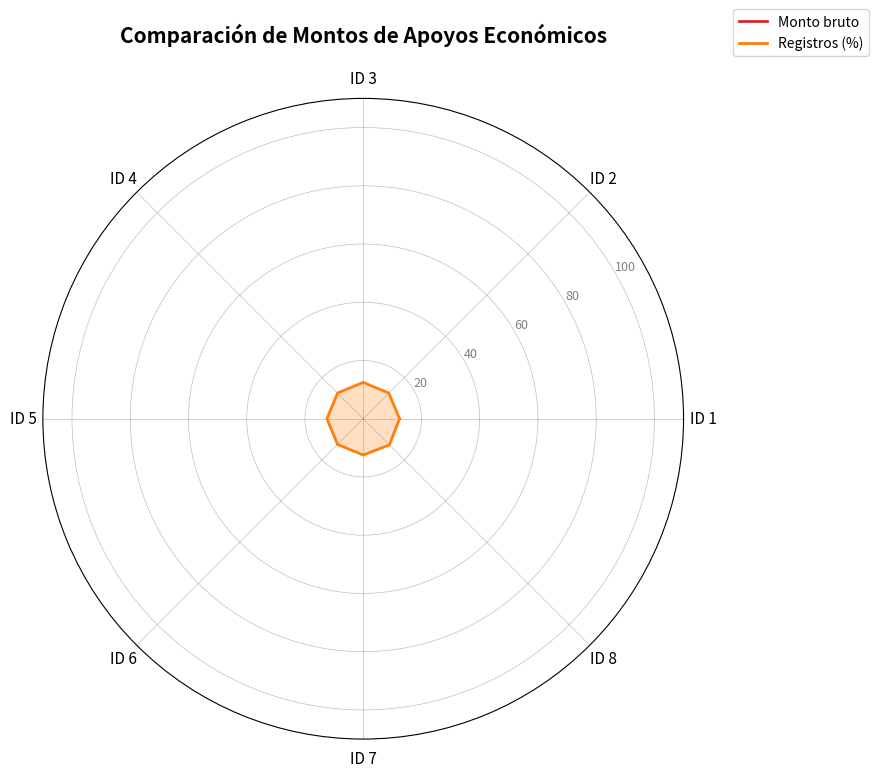

What is the label of the 6th point from the right?

ID 4